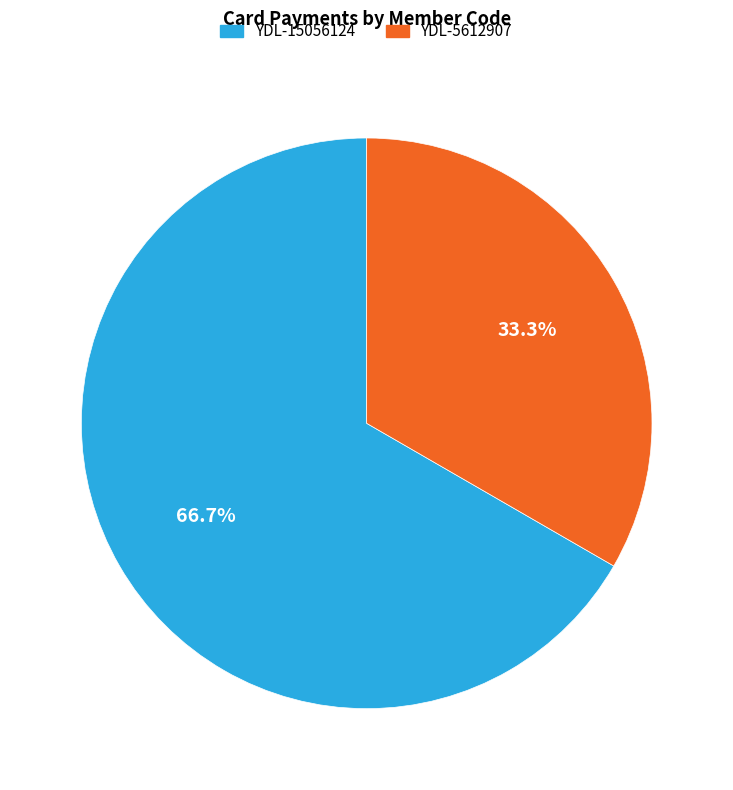

To the nearest percent, what portion does YDL-5612907 represent?

33%